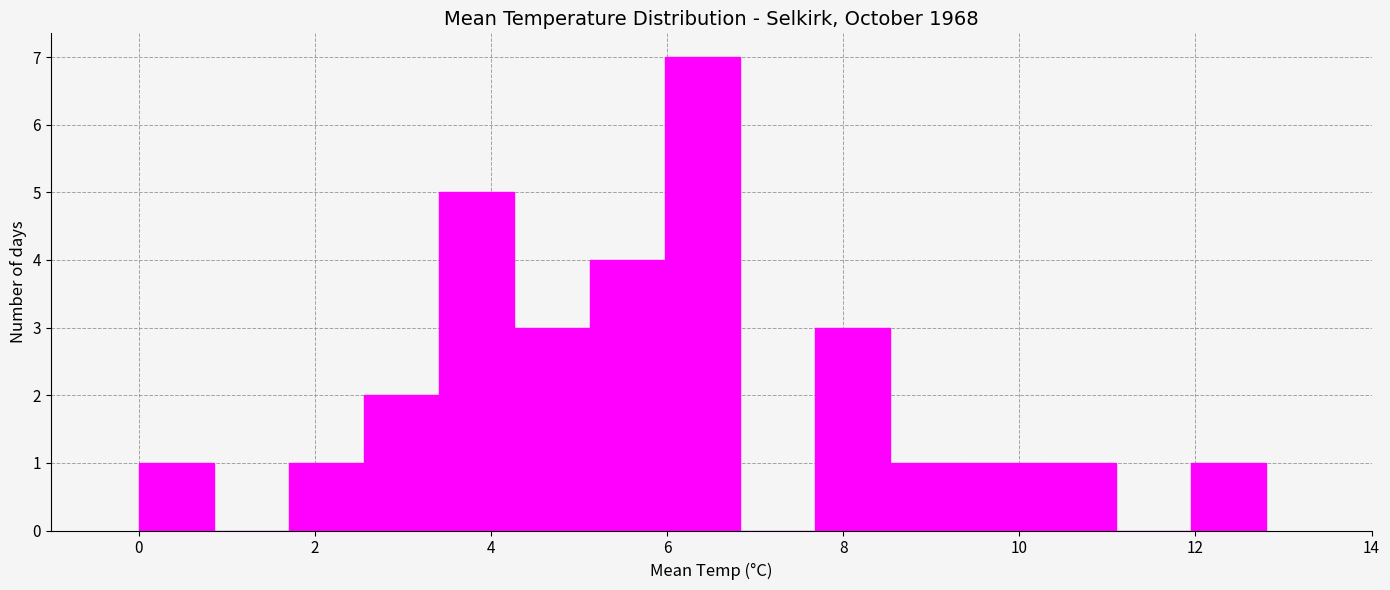

Reading left to right, transcribe this chart: for each bar, give the range it covers on the x-axis and its height. Neither the bar edges nor the heights are printed on the chart, so give them approximately, as read against the axes.

0.0 to 0.8: 1
0.8 to 1.8: 0
1.8 to 2.6: 1
2.6 to 3.4: 2
3.4 to 4.2: 5
4.2 to 5.2: 3
5.2 to 6.0: 4
6.0 to 6.8: 7
6.8 to 7.6: 0
7.6 to 8.6: 3
8.6 to 9.4: 1
9.4 to 10.2: 1
10.2 to 11.0: 1
11.0 to 12.0: 0
12.0 to 12.8: 1